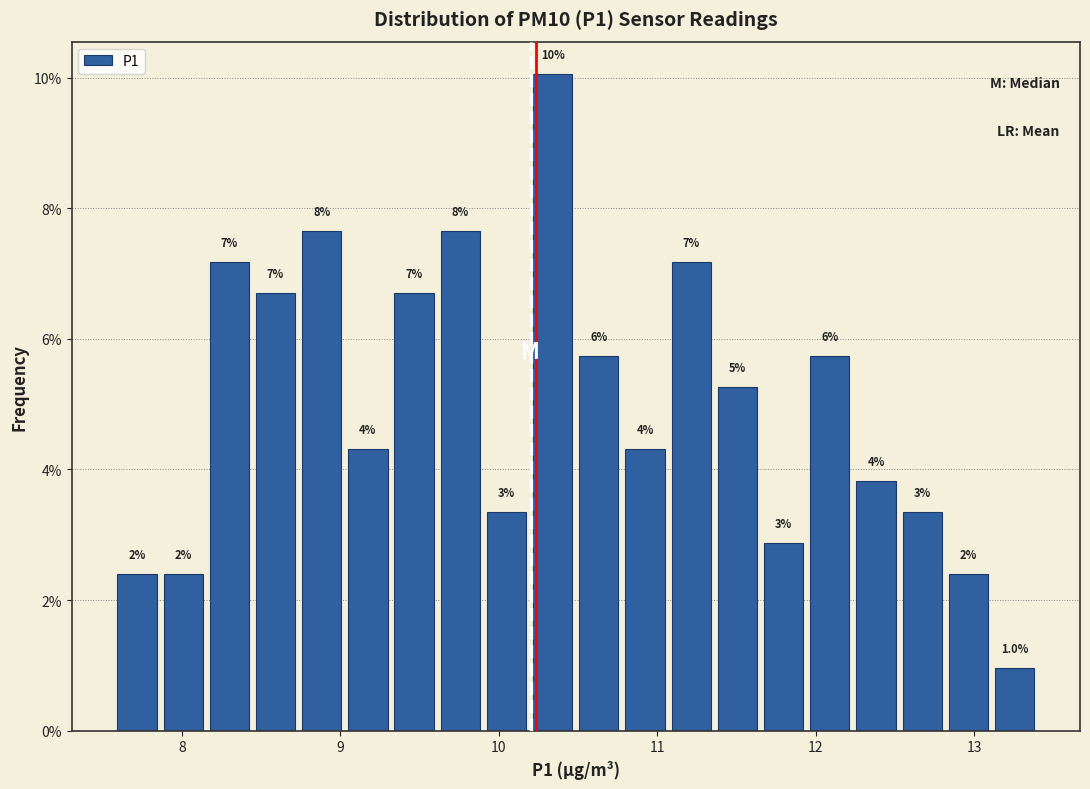

Around what value on the x-axis is the tallest bar? Give the approximate position of its centre, as read against the axis.

10.3